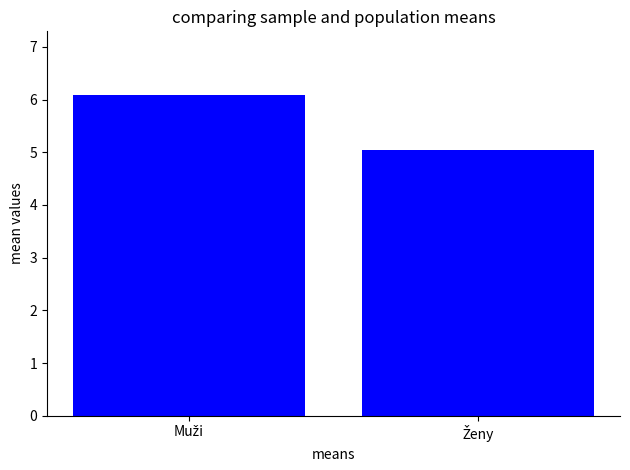

What is the sum of all values?

11.1